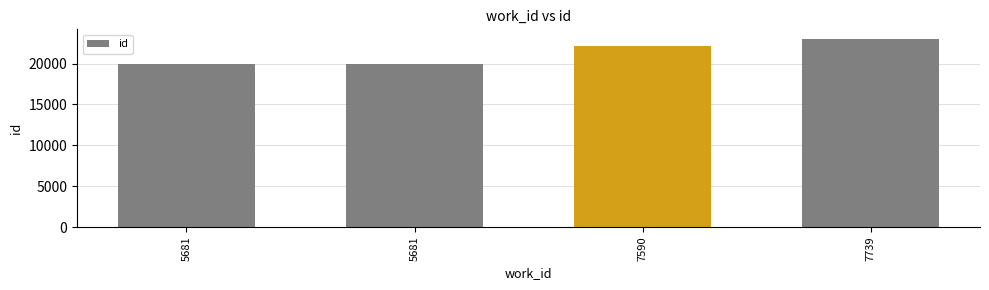

How many data points does each series have?

4